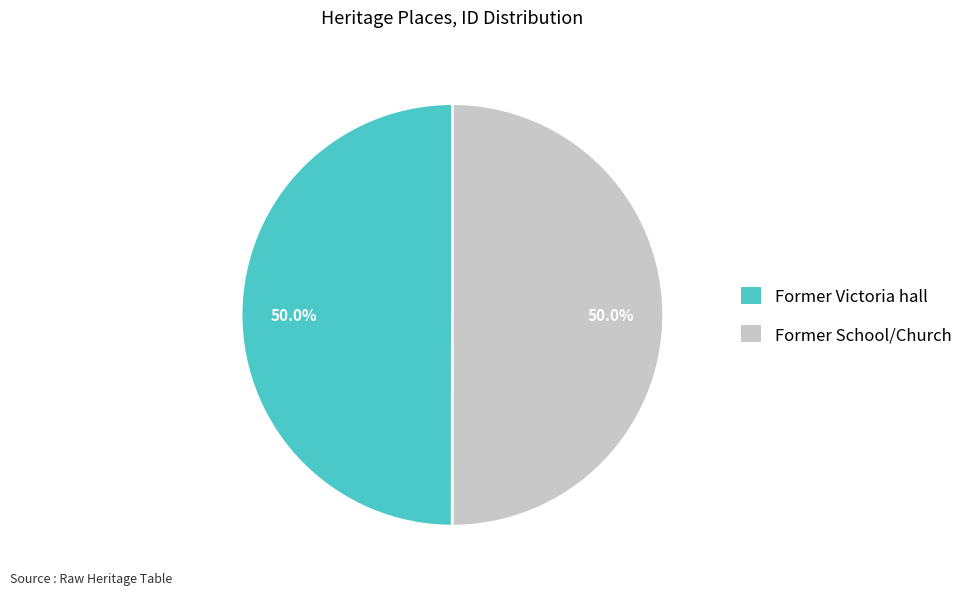

Approximately how many times larger is the value at Former Victoria hall compared to Former School/Church?

1.0